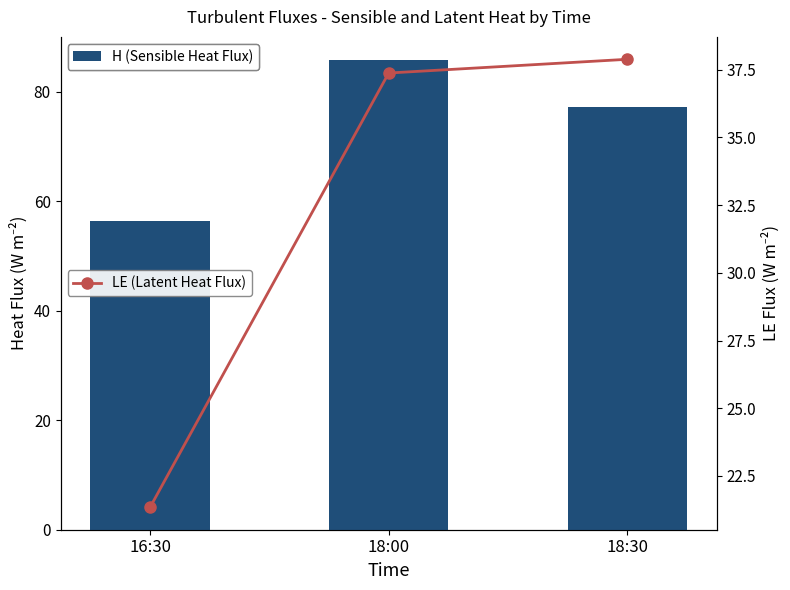

Rank the series by their average value, from lowest to highest.

LE (Latent Heat Flux), H (Sensible Heat Flux)